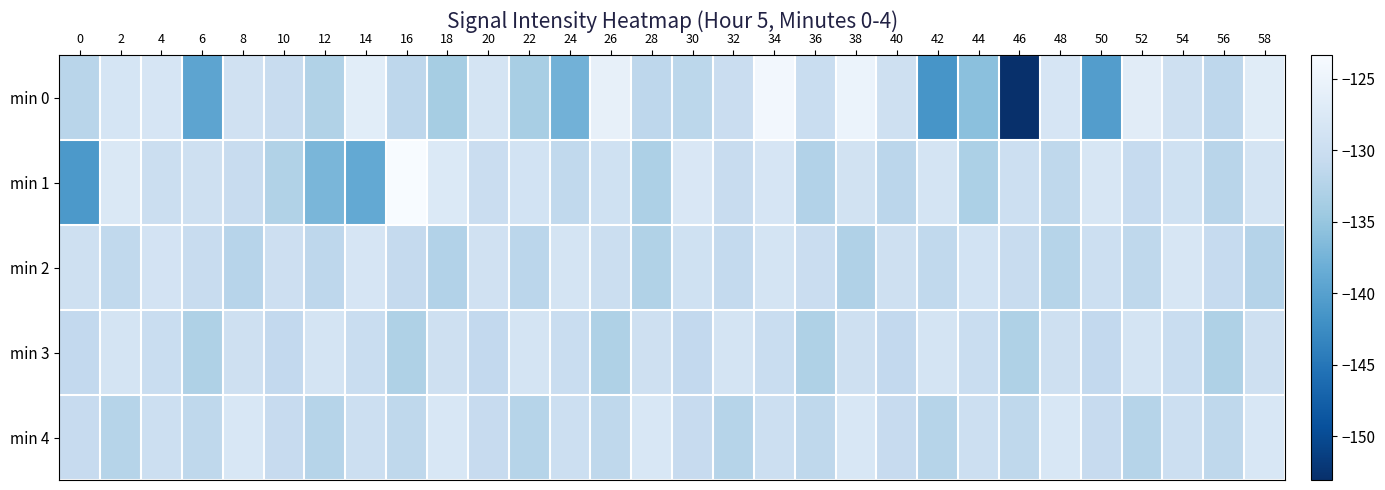

Reading left to right, list all the values displayed in this chart.

min 0: 0=-132.0	2=-128.4	4=-128.3	6=-139.5	8=-129.2	10=-130.4	12=-132.8	14=-126.6	16=-131.6	18=-133.8	20=-128.6	22=-133.5	24=-137.7	26=-125.8	28=-131.6	30=-131.7	32=-130.2	34=-124.1	36=-130.3	38=-125.2	40=-129.6	42=-141.4	44=-135.8	46=-153.1	48=-128.3	50=-140.4	52=-126.7	54=-129.6	56=-131.5	58=-126.8
min 1: 0=-140.9	2=-127.8	4=-129.9	6=-129.6	8=-130.5	10=-132.7	12=-137.1	14=-138.8	16=-123.4	18=-127.5	20=-130.2	22=-128.9	24=-131.2	26=-129.4	28=-133.1	30=-127.8	32=-130.5	34=-128.3	36=-132.6	38=-129.1	40=-131.8	42=-128.5	44=-133.2	46=-129.8	48=-131.4	50=-128.1	52=-130.7	54=-129.3	56=-132.0	58=-128.7
min 2: 0=-129.5	2=-131.2	4=-128.8	6=-130.4	8=-132.1	10=-129.7	12=-131.5	14=-128.3	16=-130.9	18=-132.6	20=-129.2	22=-131.8	24=-128.5	26=-130.1	28=-132.7	30=-129.4	32=-131.0	34=-128.6	36=-130.2	38=-132.8	40=-129.6	42=-131.2	44=-128.9	46=-130.5	48=-132.2	50=-129.8	52=-131.4	54=-128.1	56=-130.7	58=-132.4
min 3: 0=-131.1	2=-128.7	4=-130.3	6=-132.9	8=-129.5	10=-131.1	12=-128.7	14=-130.3	16=-132.9	18=-129.5	20=-131.1	22=-128.7	24=-130.3	26=-132.9	28=-129.5	30=-131.1	32=-128.7	34=-130.3	36=-132.9	38=-129.5	40=-131.1	42=-128.7	44=-130.3	46=-132.9	48=-129.5	50=-131.1	52=-128.7	54=-130.3	56=-132.9	58=-129.5
min 4: 0=-130.6	2=-132.2	4=-129.8	6=-131.4	8=-128.0	10=-130.6	12=-132.2	14=-129.8	16=-131.4	18=-128.0	20=-130.6	22=-132.2	24=-129.8	26=-131.4	28=-128.0	30=-130.6	32=-132.2	34=-129.8	36=-131.4	38=-128.0	40=-130.6	42=-132.2	44=-129.8	46=-131.4	48=-128.0	50=-130.6	52=-132.2	54=-129.8	56=-131.4	58=-128.0